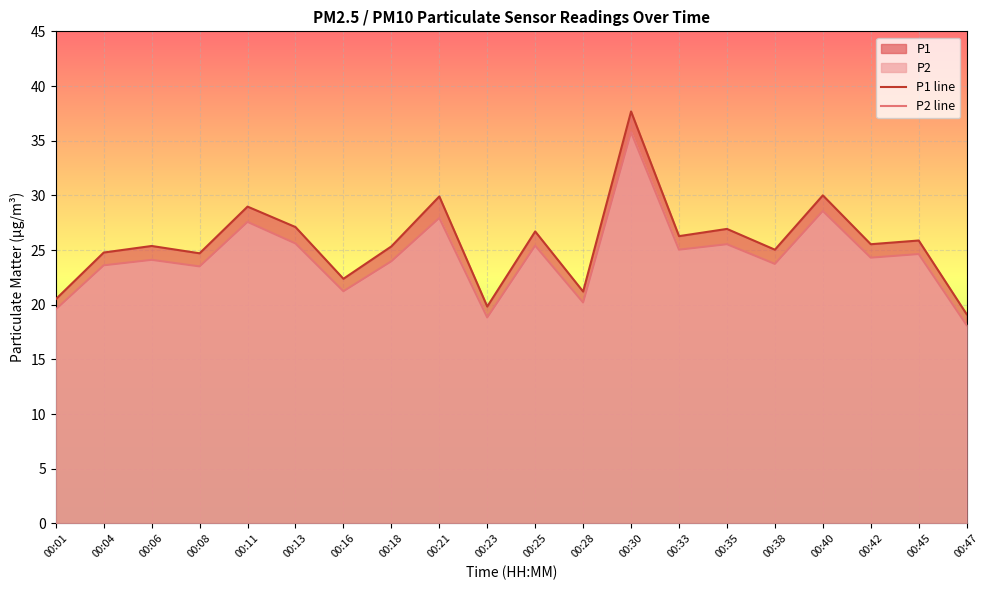

The P2 line series shows 23.5 at 00:08. True or false?

True